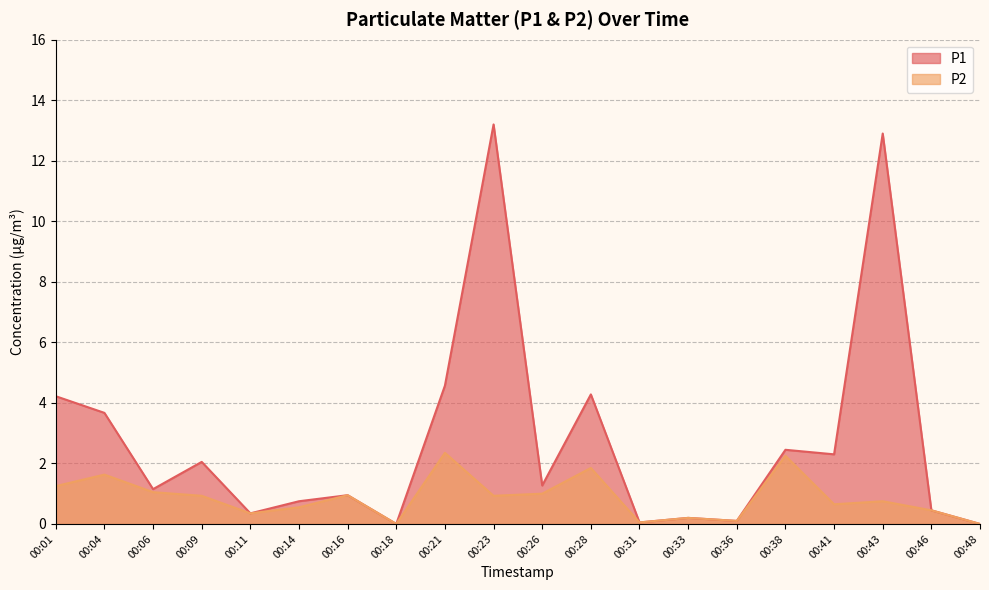

What is the total value across all series at 00:21?

6.9